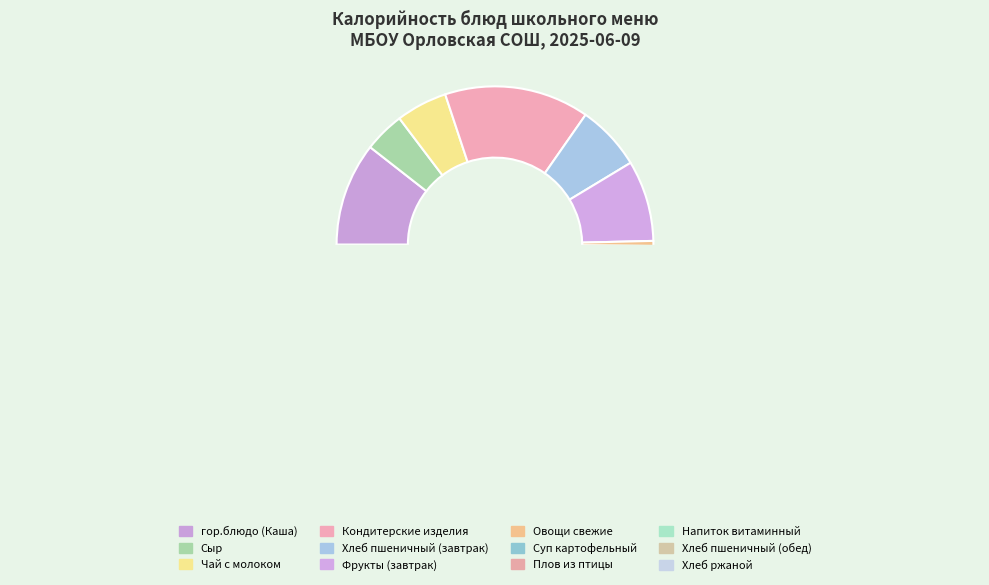

Is Напиток витаминный the majority of the pie?

No